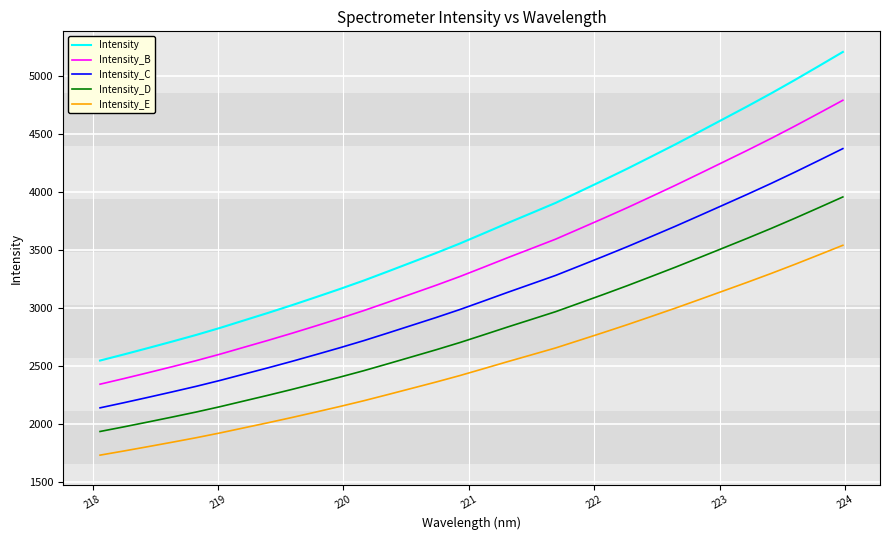

Reading left to right, what are all the values shown in this chart?

Intensity: 2546.3	2599.1	2653.8	2709.4	2766.4	2827.2	2891.9	2956.4	3023.0	3092.1	3162.5	3235.6	3313.3	3392.3	3471.3	3553.8	3641.6	3730.5	3817.0	3903.8	4001.4	4099.3	4199.4	4303.2	4408.0	4516.2	4625.5	4734.9	4847.2	4963.5	5083.4	5204.5
Intensity_B: 2342.6	2391.2	2441.5	2492.6	2545.1	2601.1	2660.5	2719.9	2781.2	2844.8	2909.5	2976.7	3048.3	3120.9	3193.6	3269.5	3350.3	3432.0	3511.6	3591.5	3681.3	3771.4	3863.4	3958.9	4055.3	4154.9	4255.5	4356.1	4459.4	4566.5	4676.7	4788.1
Intensity_C: 2138.9	2183.3	2229.2	2275.9	2323.8	2374.9	2429.2	2483.4	2539.4	2597.4	2656.5	2717.9	2783.2	2849.6	2915.9	2985.2	3058.9	3133.6	3206.2	3279.2	3361.2	3443.4	3527.5	3614.7	3702.7	3793.6	3885.4	3977.3	4071.7	4169.4	4270.0	4371.8
Intensity_D: 1935.2	1975.3	2016.9	2059.1	2102.5	2148.7	2197.8	2246.8	2297.5	2350.0	2403.5	2459.0	2518.1	2578.2	2638.2	2700.9	2767.6	2835.2	2900.9	2966.9	3041.0	3115.5	3191.5	3270.4	3350.1	3432.3	3515.4	3598.5	3683.9	3772.3	3863.4	3955.4
Intensity_E: 1731.5	1767.4	1804.6	1842.4	1881.2	1922.5	1966.5	2010.3	2055.7	2102.6	2150.5	2200.2	2253.1	2306.8	2360.5	2416.6	2476.3	2536.7	2595.5	2654.6	2720.9	2787.6	2855.6	2926.2	2997.4	3071.0	3145.3	3219.7	3296.1	3375.2	3456.7	3539.1